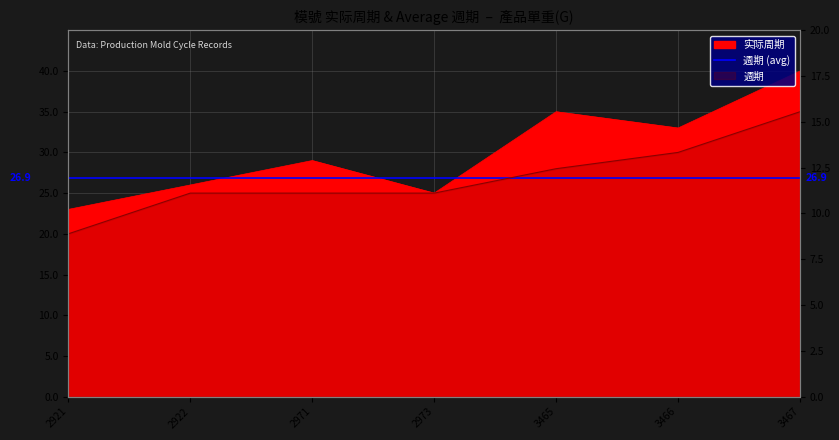

How many values in the 实际周期 series exceed 29?

3